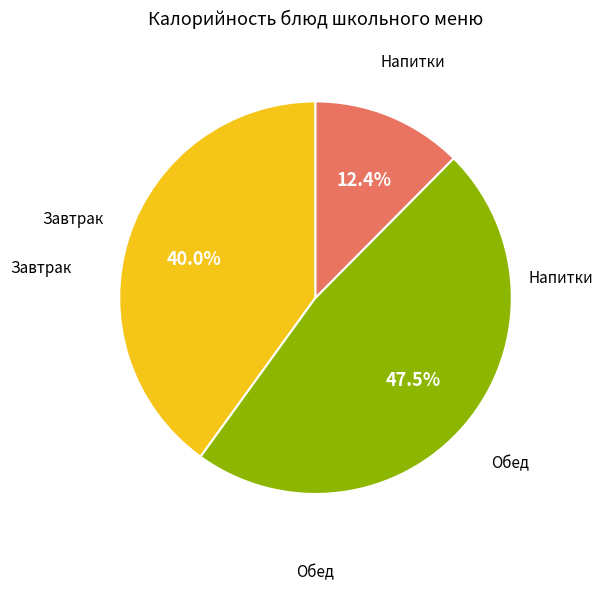

Does any single category account for the majority?

No